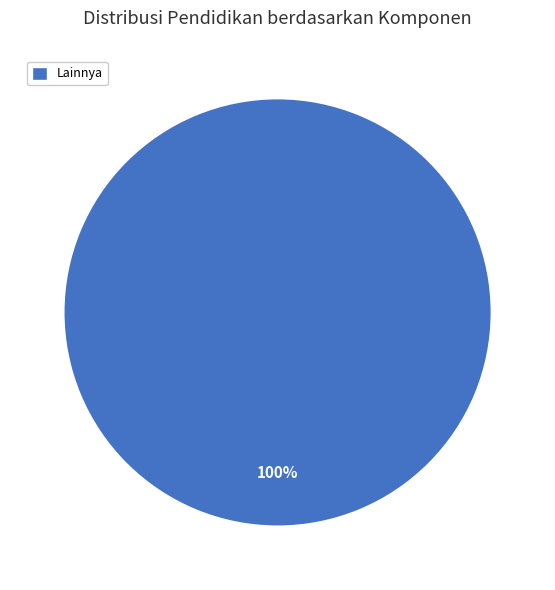

The Lainnya slice represents 100% of the pie. True or false?

True